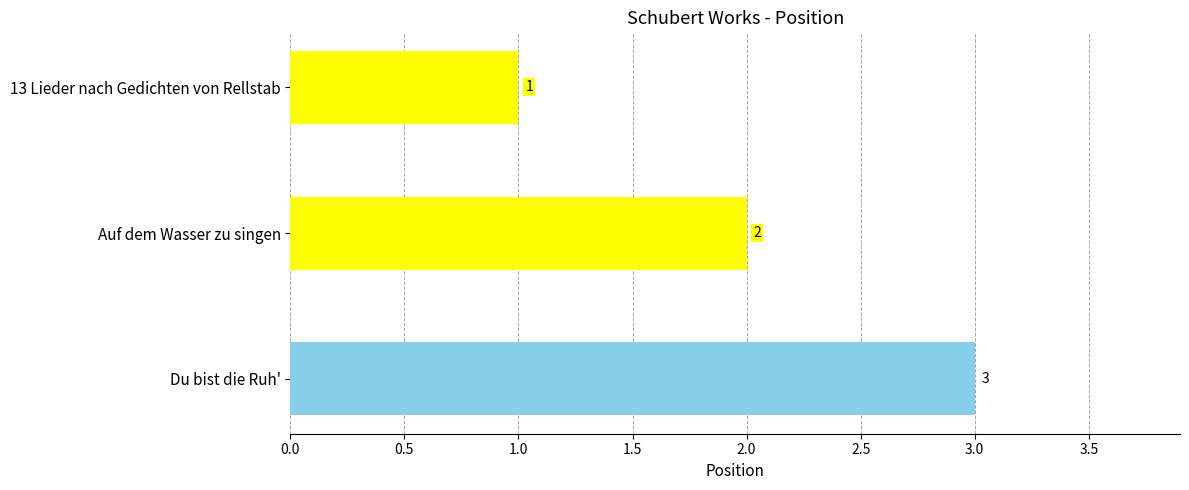

Is it true that the value at Du bist die Ruh' is 3?

True